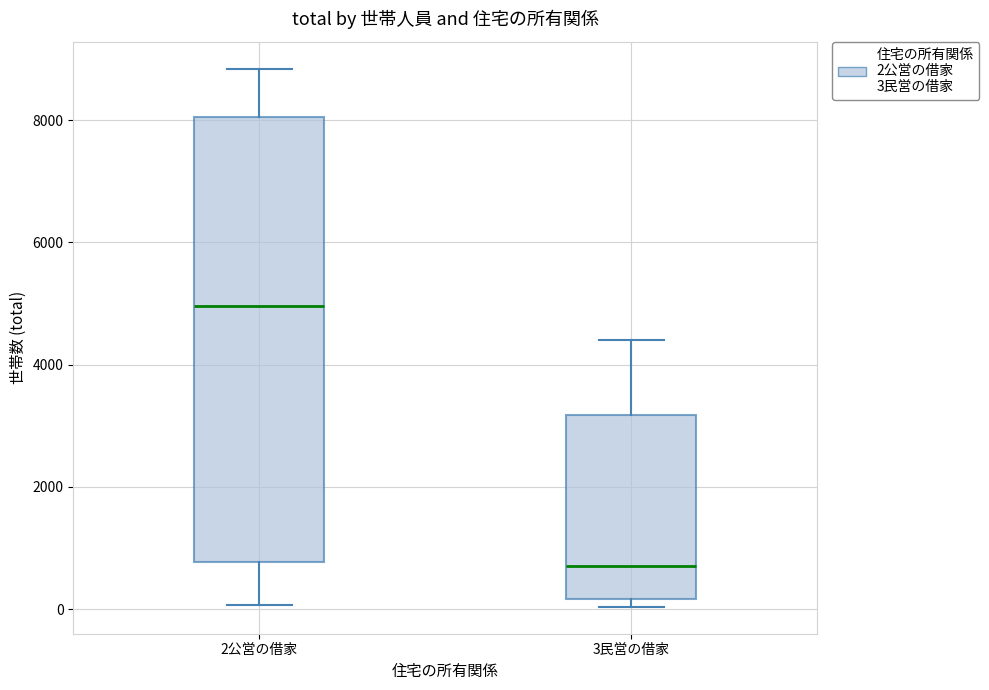

Which box's median line is the lowest?

3民営の借家